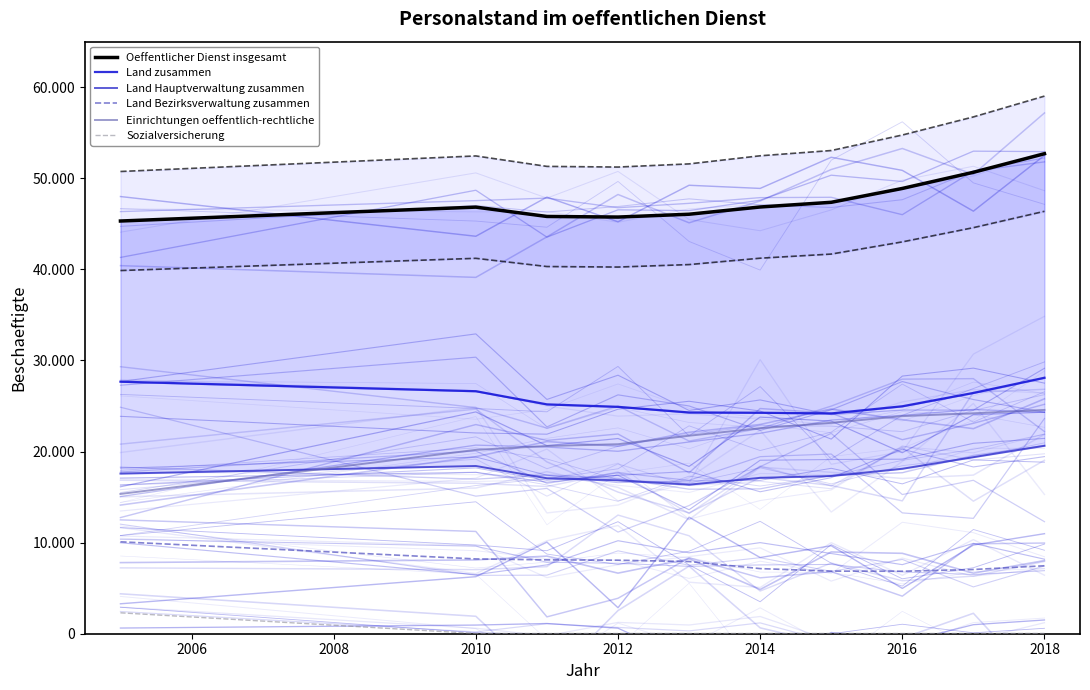

The value of Oeffentlicher Dienst insgesamt at 2014 is 26426. True or false?

False